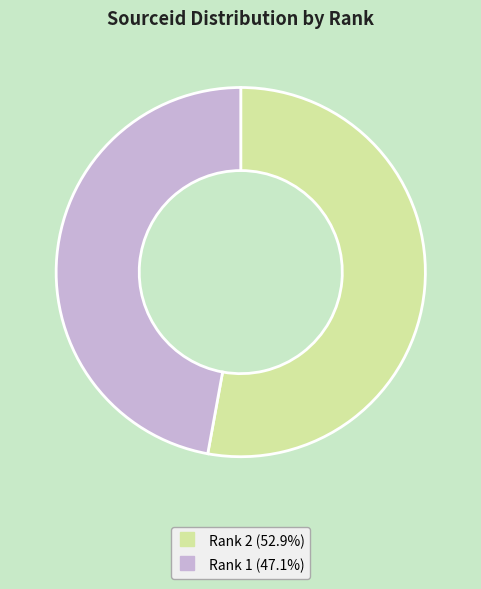

Does any single category account for the majority?

Yes